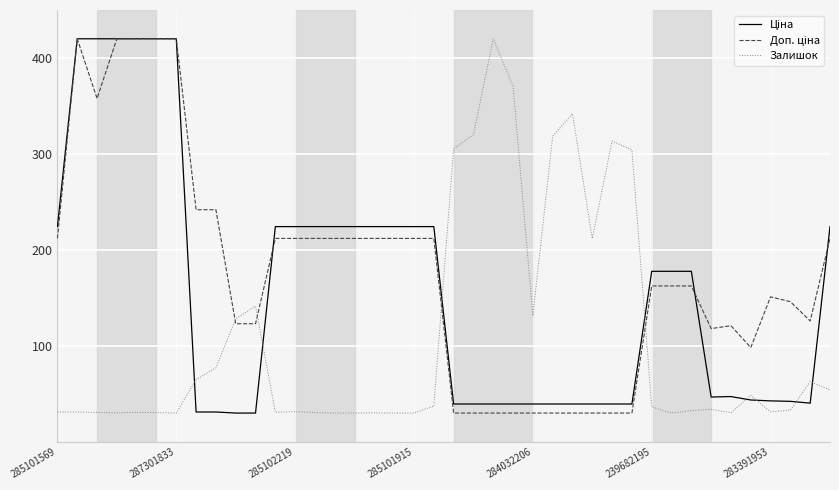

What is the minimum value shown in the chart?

30.0